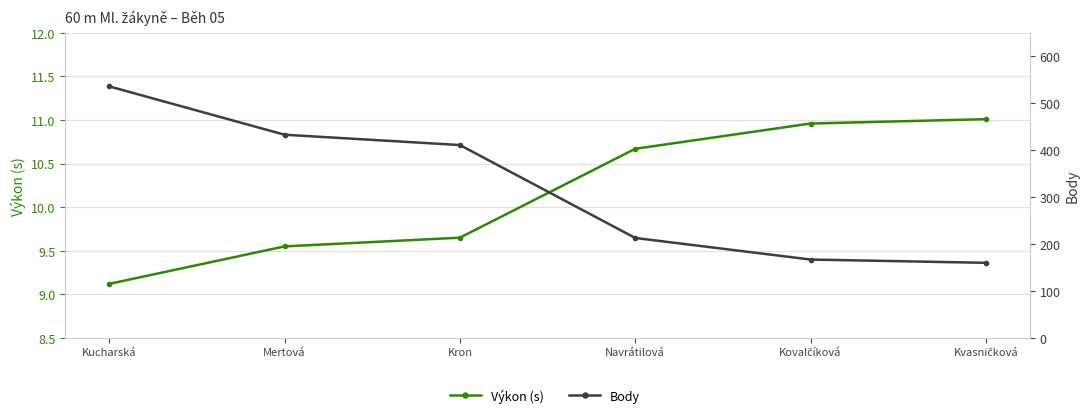

Between Kron and Navrátilová, which series saw the biggest shift?

Body